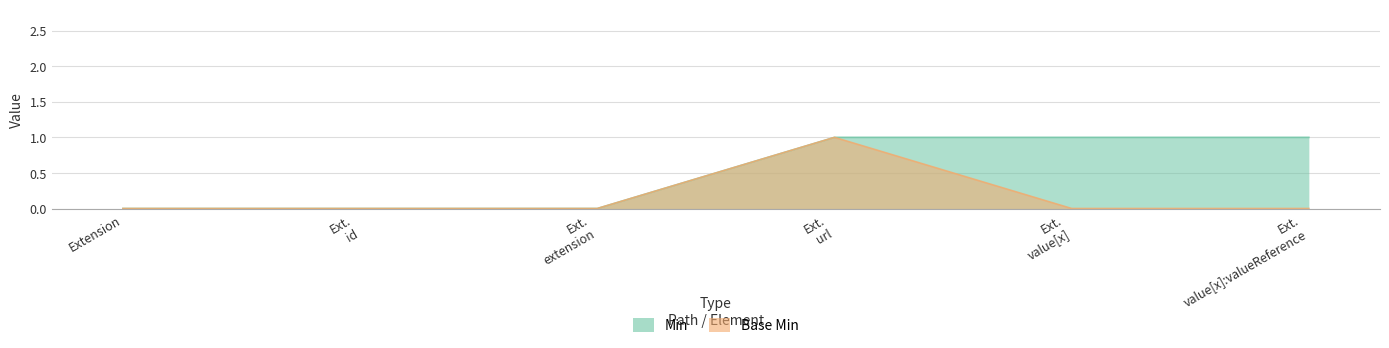

List the labels in order of Base Min value, smallest first.

Extension, Ext. id, Ext. extension, Ext. value[x], Ext. value[x]:valueReference, Ext. url